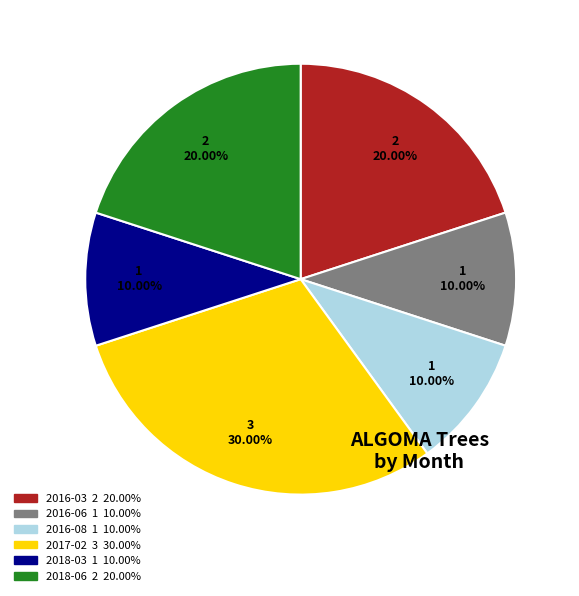

What percentage is the 2016-08 slice, to the nearest percent?

10%